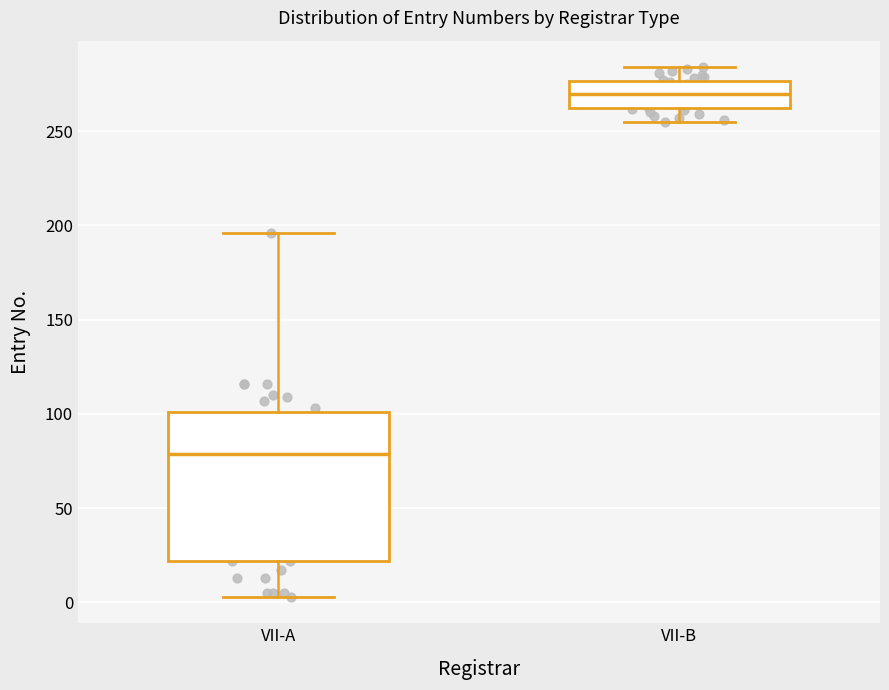

Where is the upper edge of the box for VII-A on the y-axis? The values are not printed on the chart, so give them approximately, as read against the axis.

100